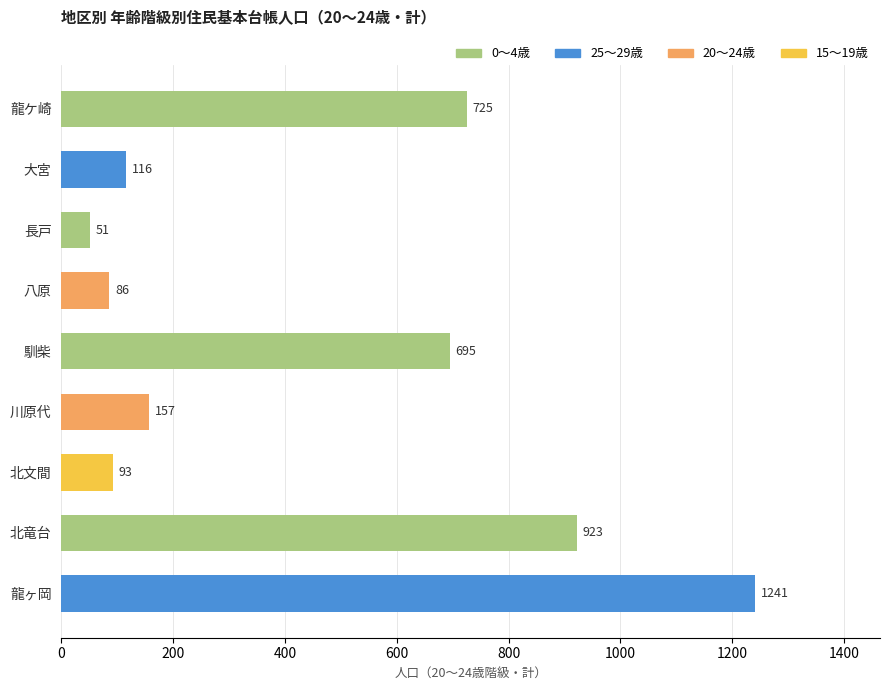

List the labels in order of value, largest first.

龍ヶ岡, 北竜台, 龍ケ崎, 馴柴, 川原代, 大宮, 北文間, 八原, 長戸